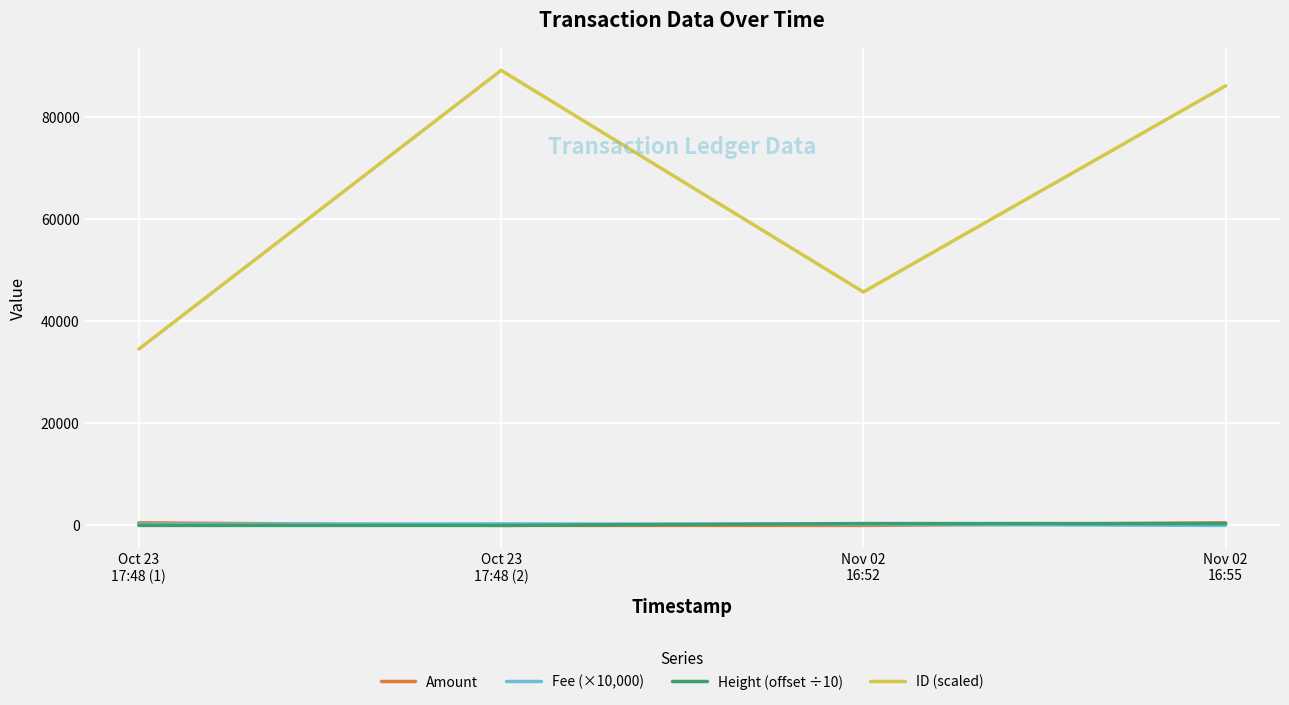

What is the average value of the Height (offset ÷10) series?

179.0